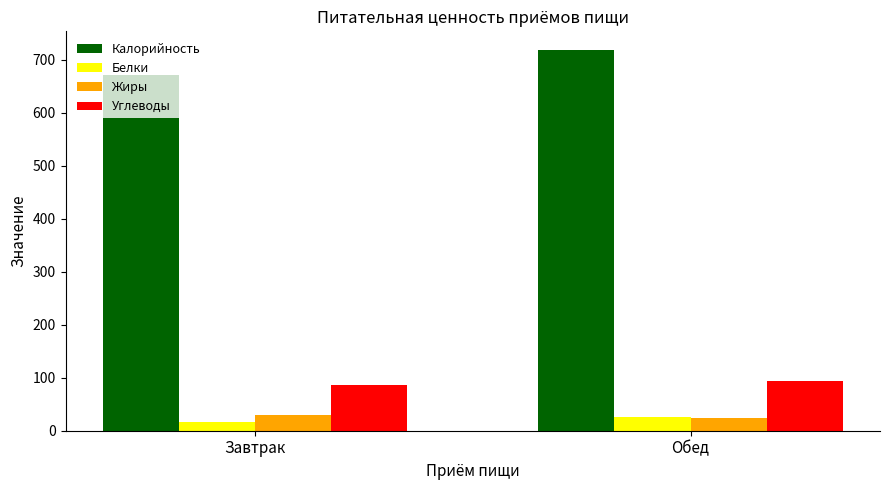

What is the label of the 2nd bar from the right?

Завтрак